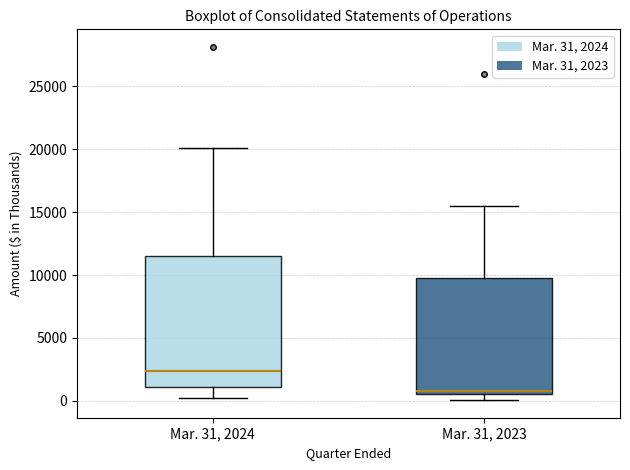

Which box's median line is the lowest?

Mar. 31, 2023